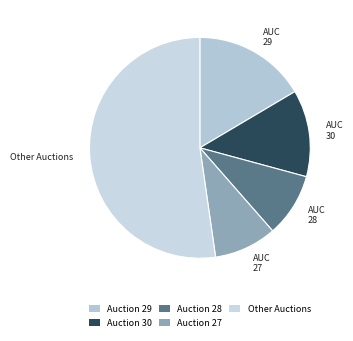

How many slices are in this pie chart?

5